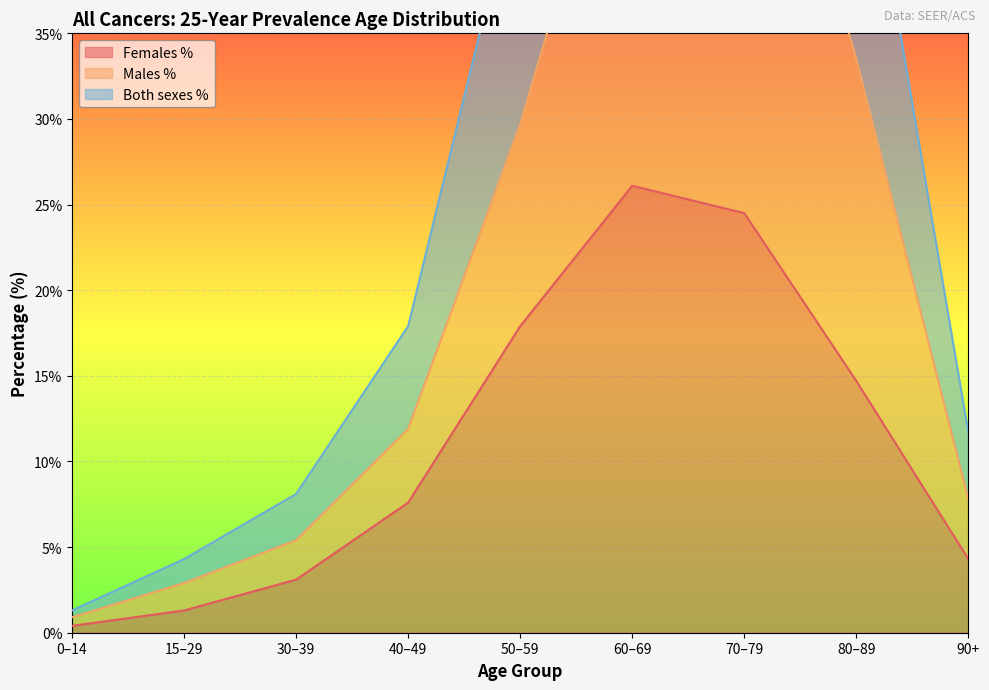

Rank the series at 0–14 from lowest to highest value.

Females %, Males %, Both sexes %